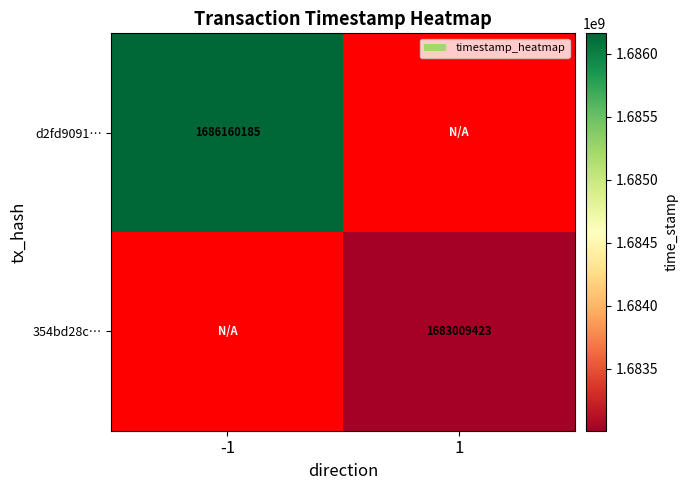

Is it true that 354bd28c… equals 1683009423 at 1?

True